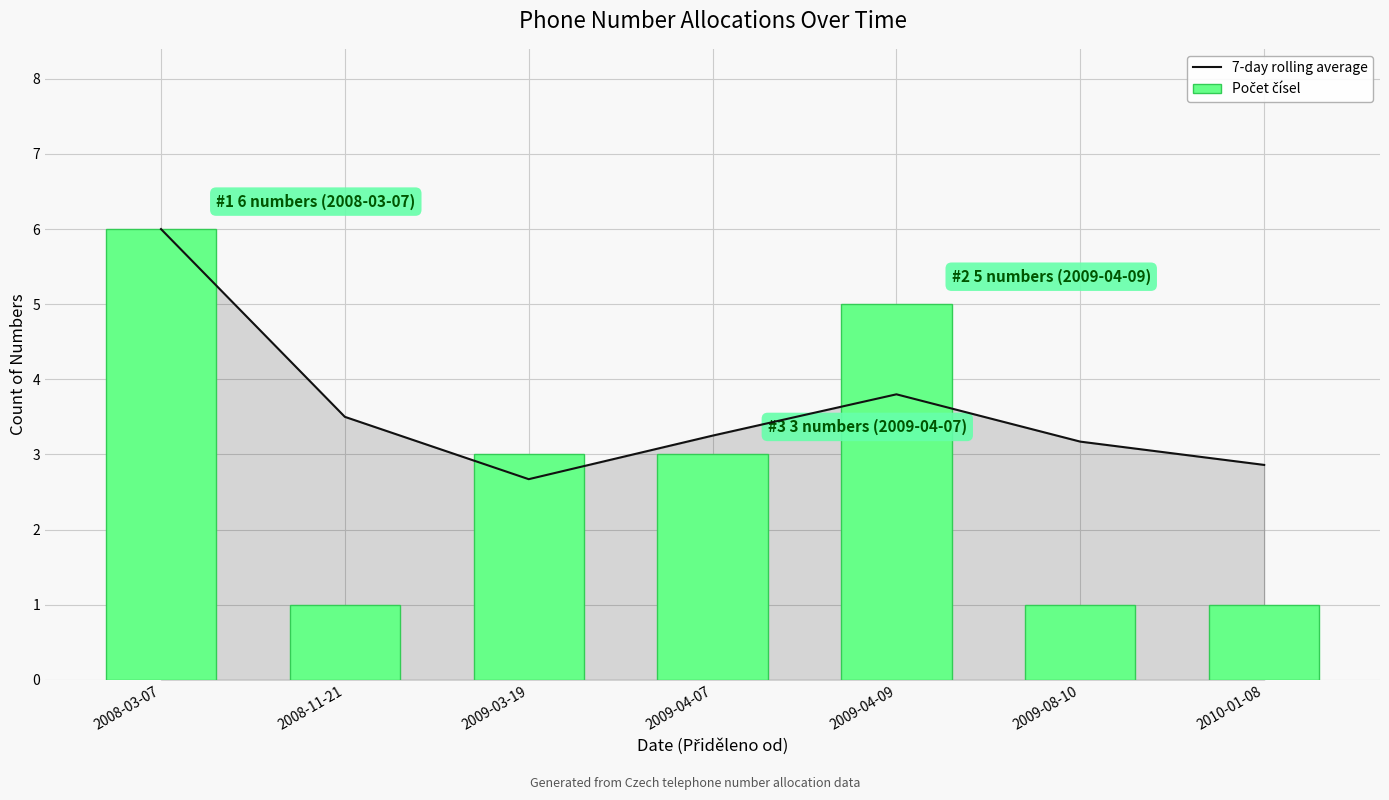

What is the label of the 1st bar from the left?

2008-03-07